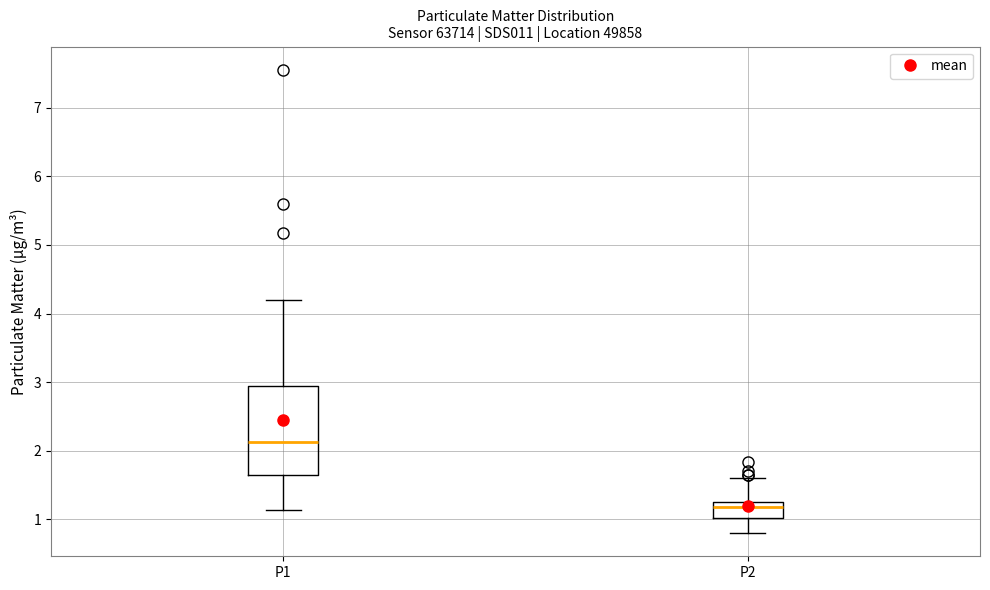

Which box's median line is the lowest?

P2